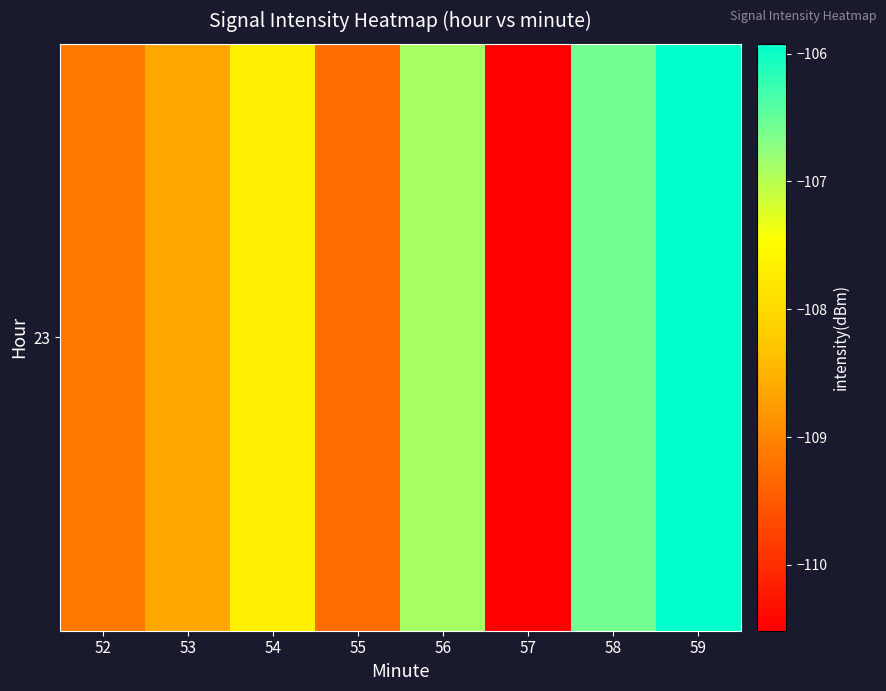

At which category does the chart reach its peak across all series?

59